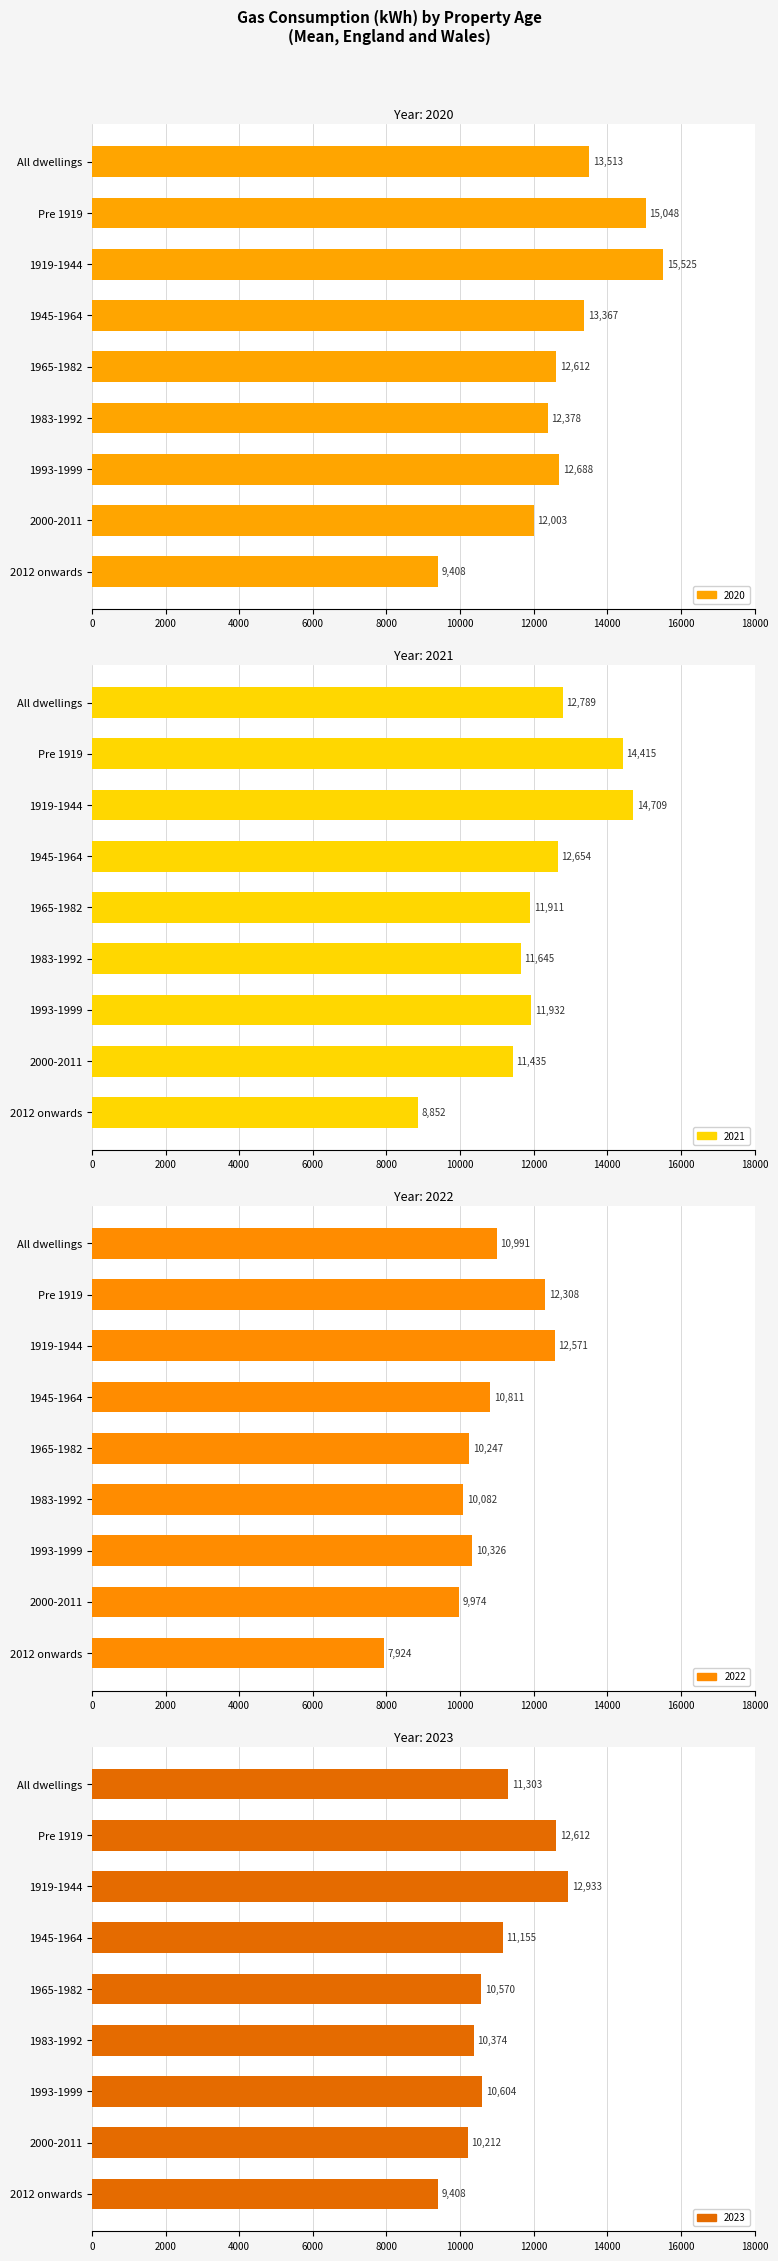

Between 1945-1964 and 2012 onwards, which series saw the biggest shift?

Year 2020